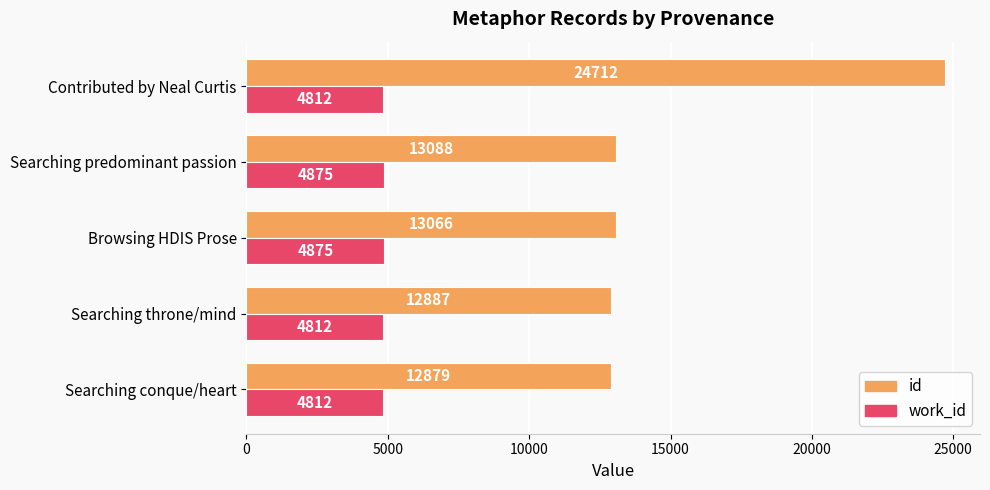

What is the difference between the highest and lowest values at Searching throne/mind?

8075